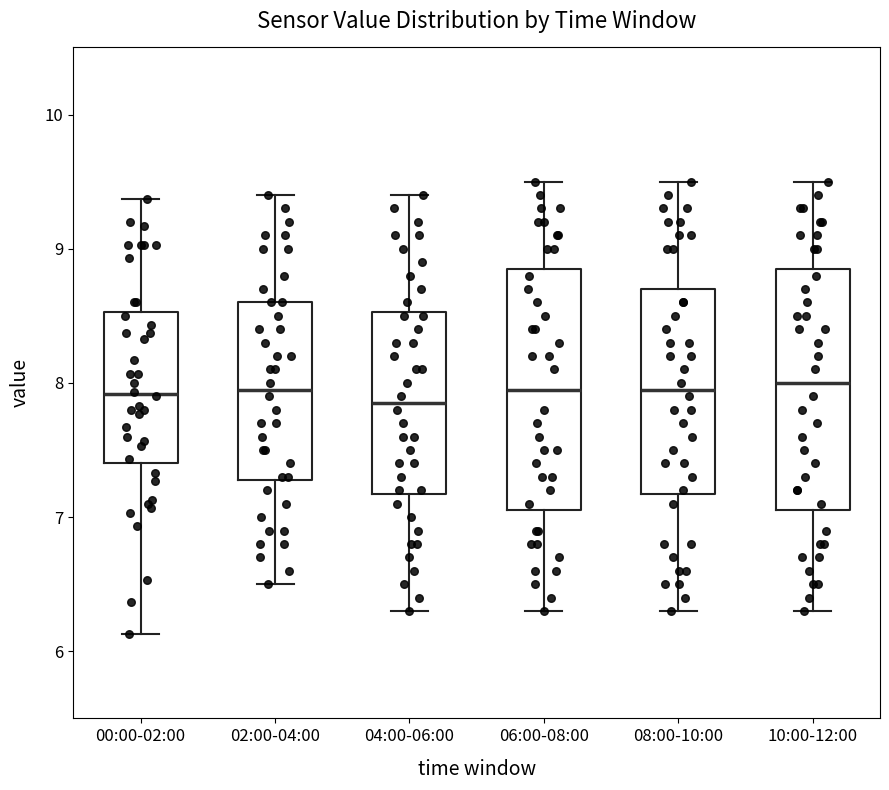

Reading left to right, transcribe this box plot: for each box, give where its median line is, the range the box spans, and where its two whiskers end, as read against the y-axis. The values are not printed on the chart, so give them approximately, as read against the axis.

00:00-02:00: median 7.9, box 7.4 to 8.5, whiskers 6.1 to 9.4
02:00-04:00: median 8.0, box 7.3 to 8.6, whiskers 6.5 to 9.4
04:00-06:00: median 7.9, box 7.2 to 8.5, whiskers 6.3 to 9.4
06:00-08:00: median 8.0, box 7.1 to 8.9, whiskers 6.3 to 9.5
08:00-10:00: median 8.0, box 7.2 to 8.7, whiskers 6.3 to 9.5
10:00-12:00: median 8.0, box 7.1 to 8.9, whiskers 6.3 to 9.5